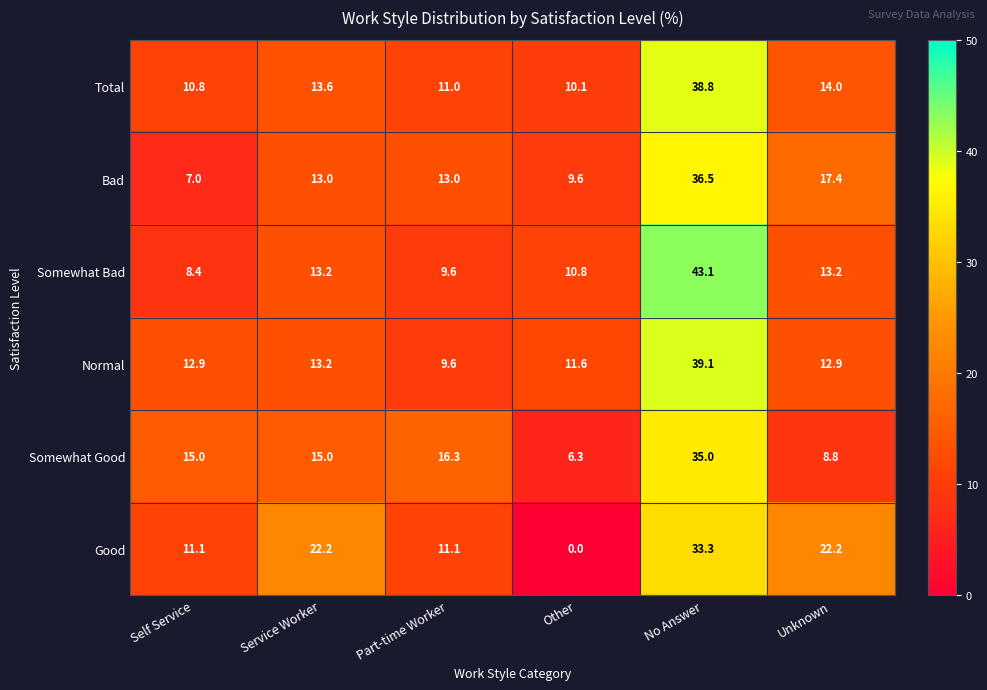

What is the average value of the Somewhat Good series?

16.1